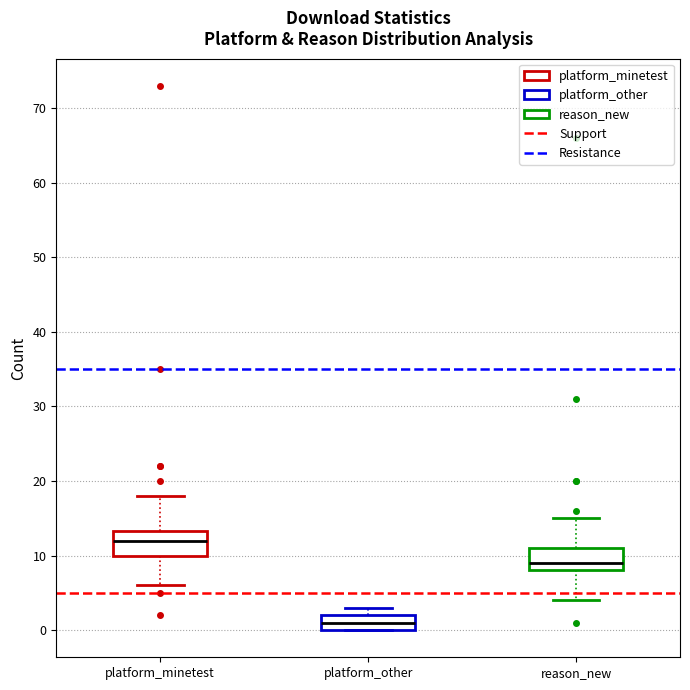

Reading left to right, transcribe this box plot: for each box, give where its median line is, the range the box spans, and where its two whiskers end, as read against the y-axis. The values are not printed on the chart, so give them approximately, as read against the axis.

platform_minetest: median 12, box 10 to 13, whiskers 6 to 18
platform_other: median 1, box 0 to 2, whiskers 0 to 3
reason_new: median 9, box 8 to 11, whiskers 4 to 15